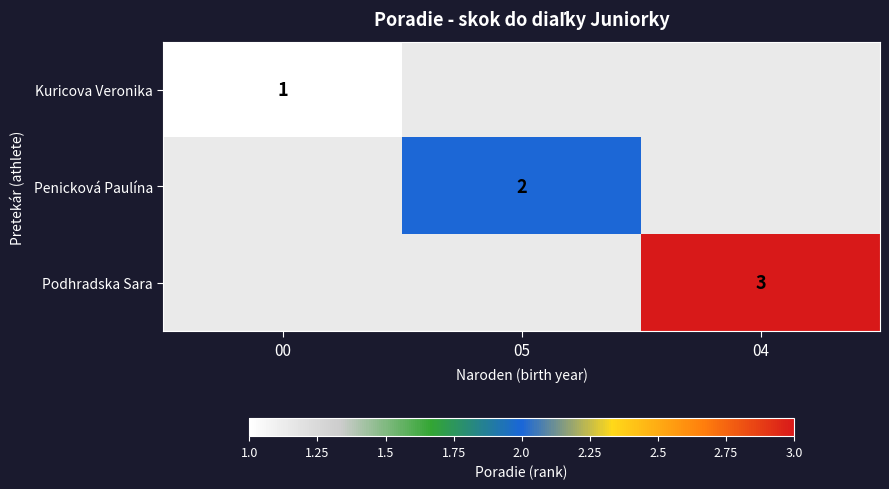

At which category does the chart reach its minimum across all series?

00